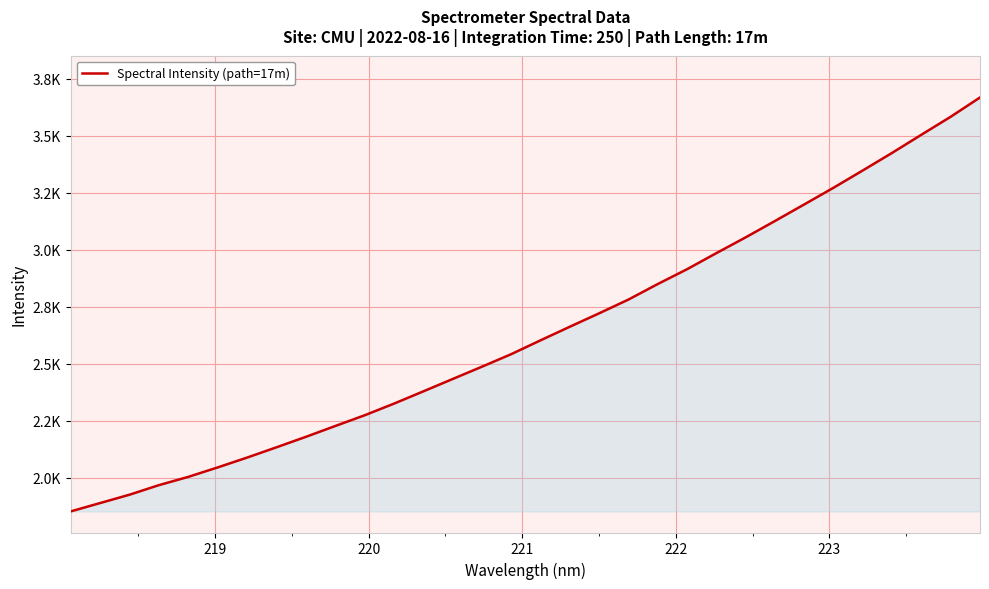

Does the chart display data point markers on the line(s)?

No